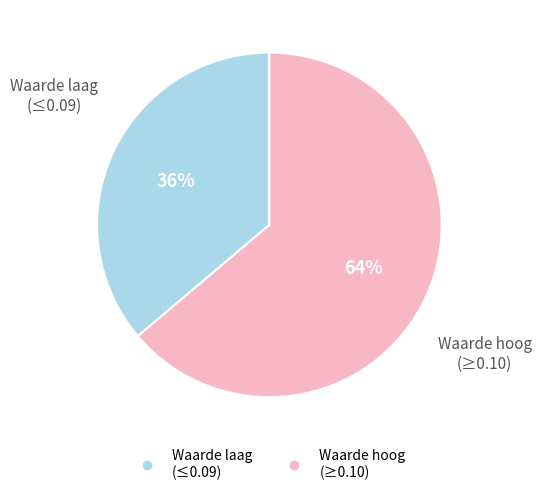

How many slices are in this pie chart?

2